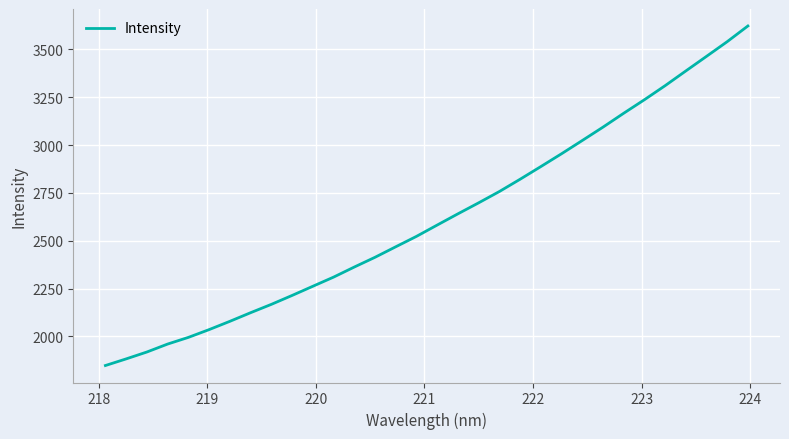

What is the maximum value shown in the chart?

3622.3